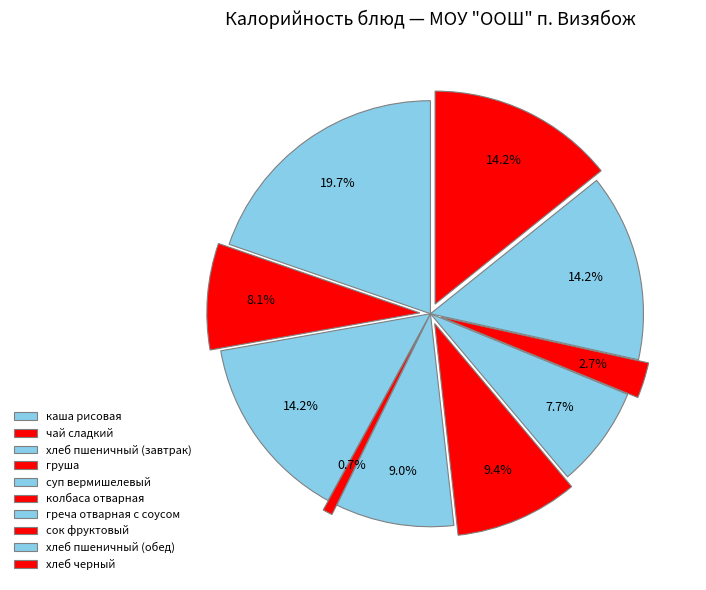

How many slices are in this pie chart?

10